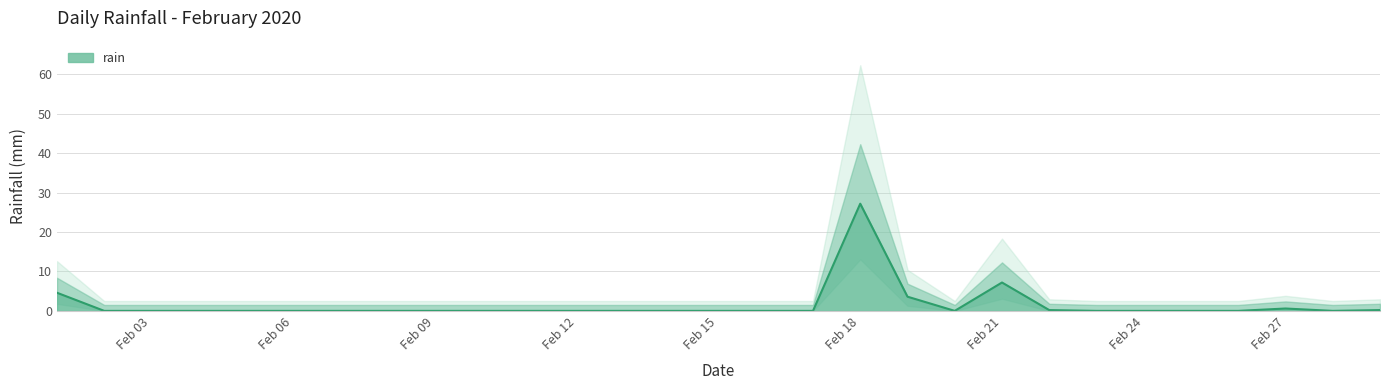

How many distinct data groups are displayed?

1